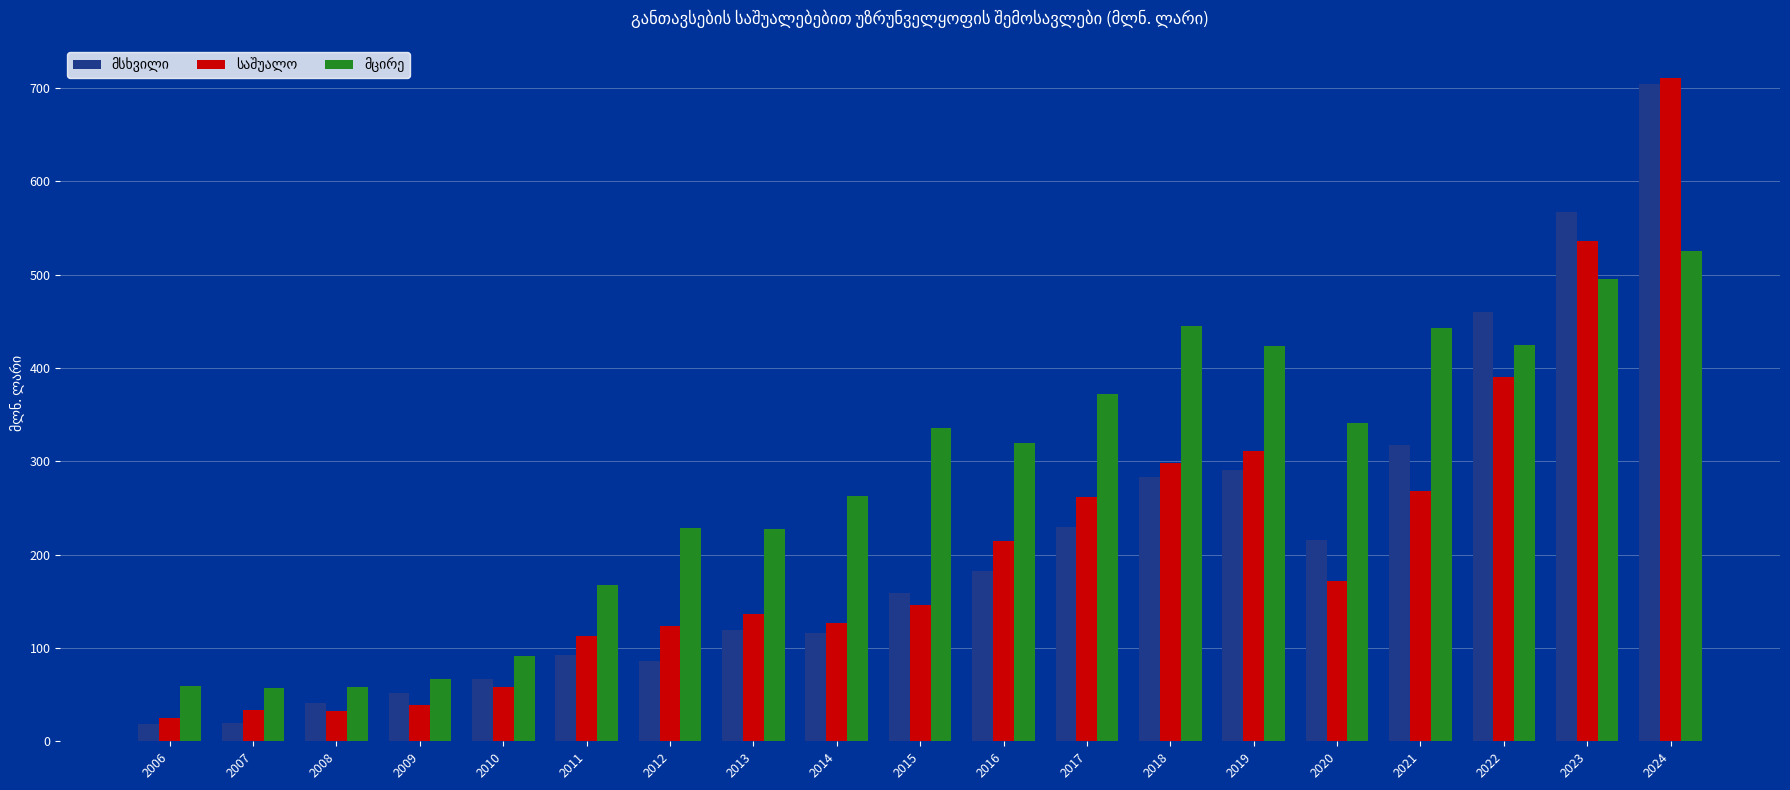

At which category is the sum across all series the highest?

2024